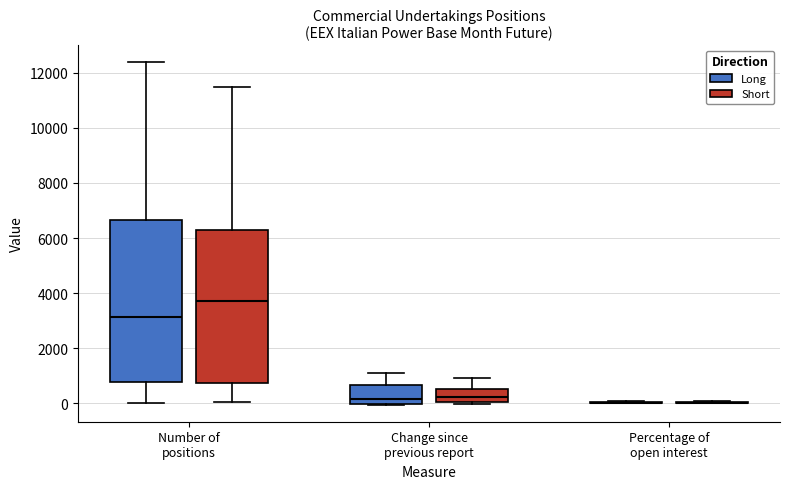

Reading left to right, read every box against the y-axis: the position of its median line, the range the box covers, and the ends of its whiskers. The values are not printed on the chart, so give them approximately, as read against the axis.

Number of positions (Long): median 3200, box 800 to 6600, whiskers 0 to 12400
Number of positions (Short): median 3800, box 800 to 6200, whiskers 0 to 11400
Change since previous report (Long): median 200, box 0 to 600, whiskers 0 to 1200
Change since previous report (Short): median 200, box 0 to 600, whiskers 0 to 1000
Percentage of open interest (Long): box collapsed to a line at 0, whiskers 0 to 0
Percentage of open interest (Short): box collapsed to a line at 0, whiskers 0 to 0